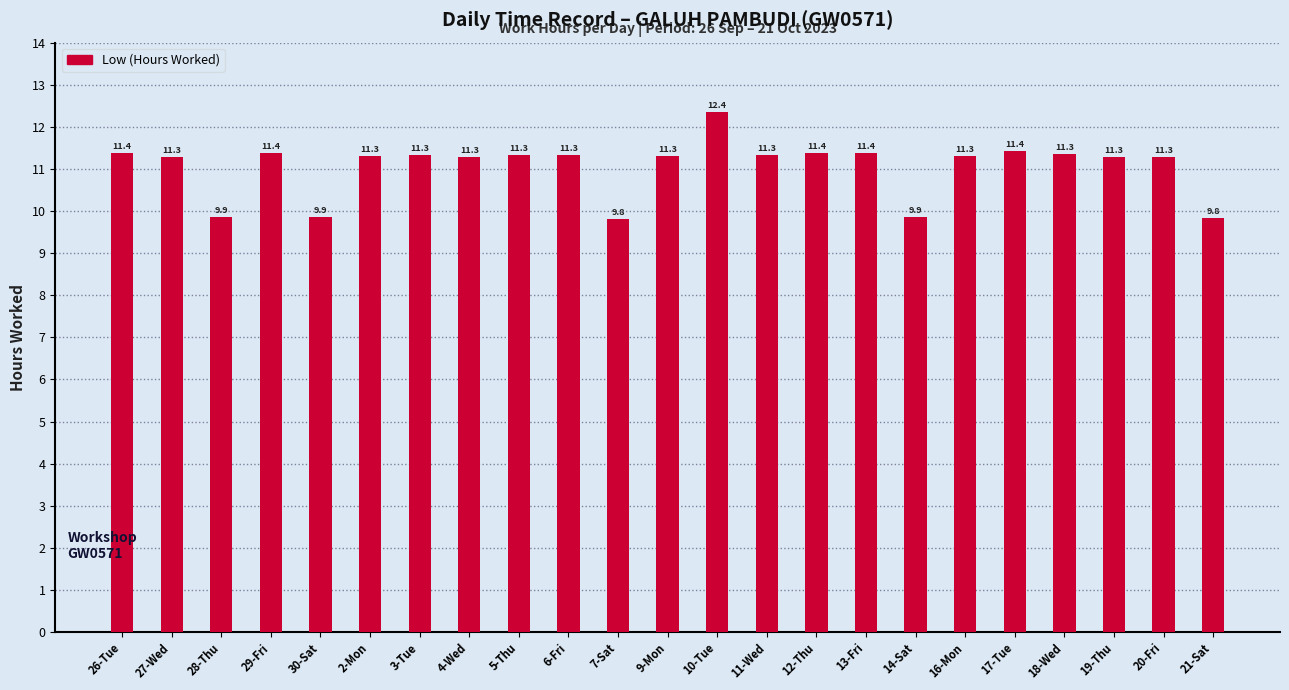

What is the smallest value displayed?

9.8